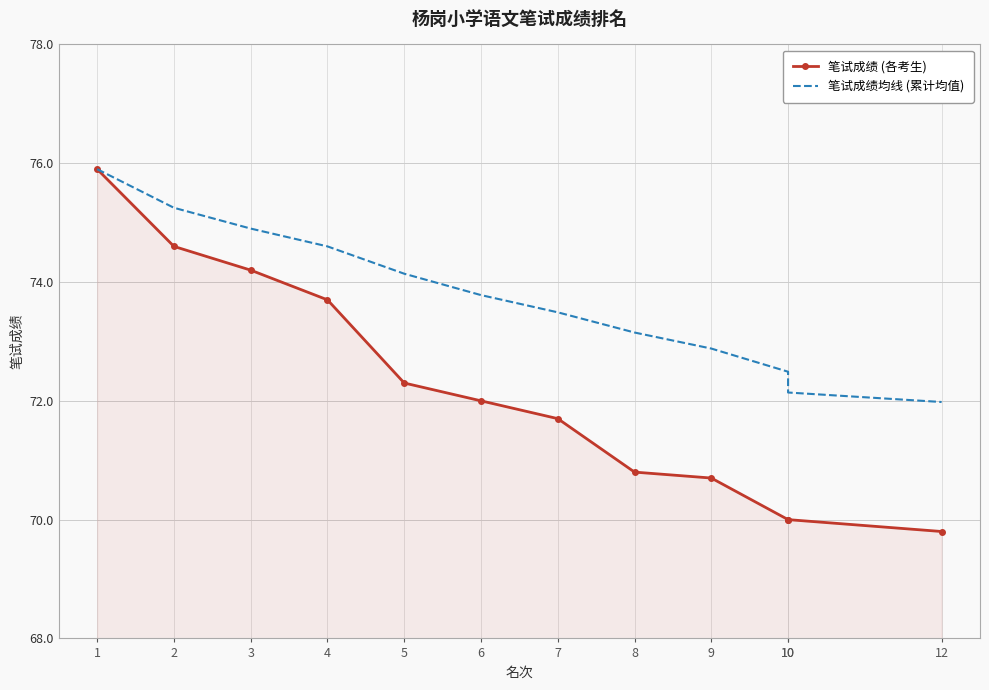

What is the minimum value shown in the chart?

69.8